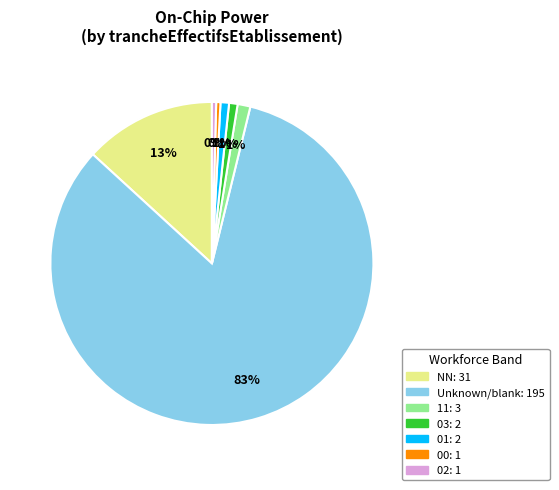

To the nearest percent, what is the average slice percentage?

14%